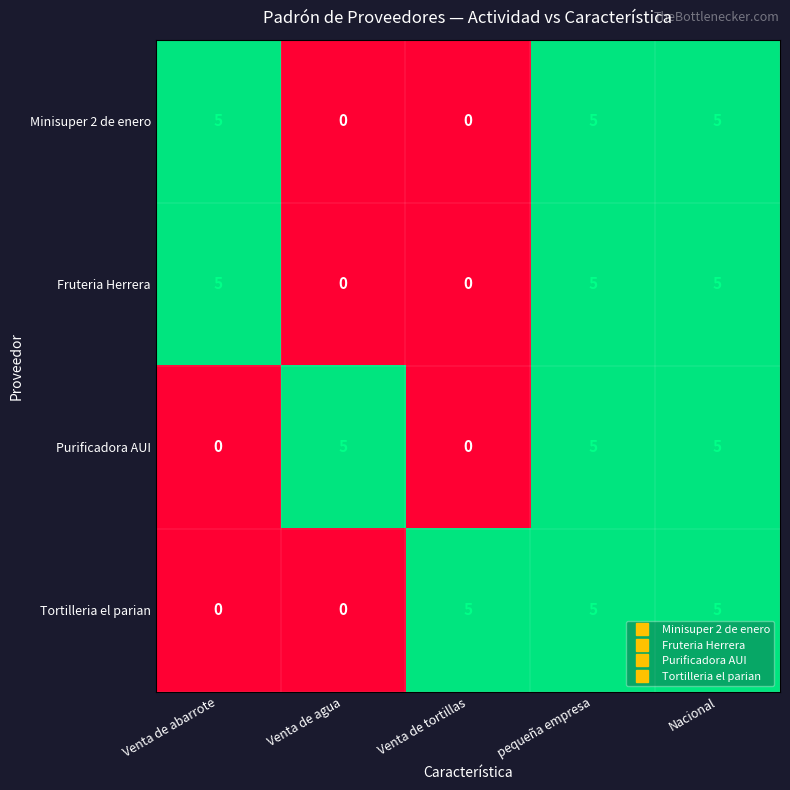

Reading right to left, what are all the values shown in this chart?

Minisuper 2 de enero: Nacional=5	pequeña empresa=5	Venta de tortillas=0	Venta de agua=0	Venta de abarrote=5
Fruteria Herrera: Nacional=5	pequeña empresa=5	Venta de tortillas=0	Venta de agua=0	Venta de abarrote=5
Purificadora AUI: Nacional=5	pequeña empresa=5	Venta de tortillas=0	Venta de agua=5	Venta de abarrote=0
Tortilleria el parian: Nacional=5	pequeña empresa=5	Venta de tortillas=5	Venta de agua=0	Venta de abarrote=0